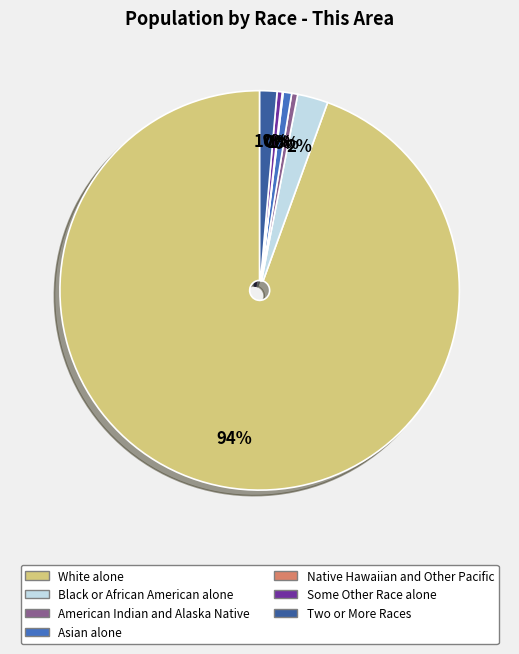

Which category has the biggest portion of the pie?

White alone